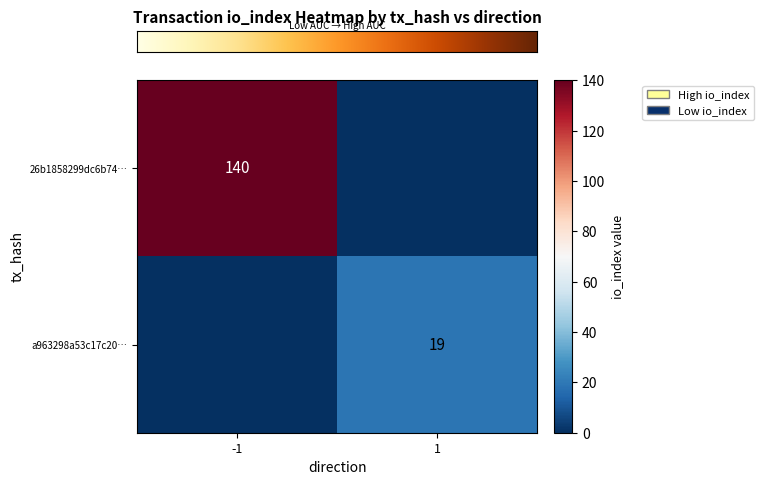

What is the approximate value of row_1 at 1, to the nearest 5?

20